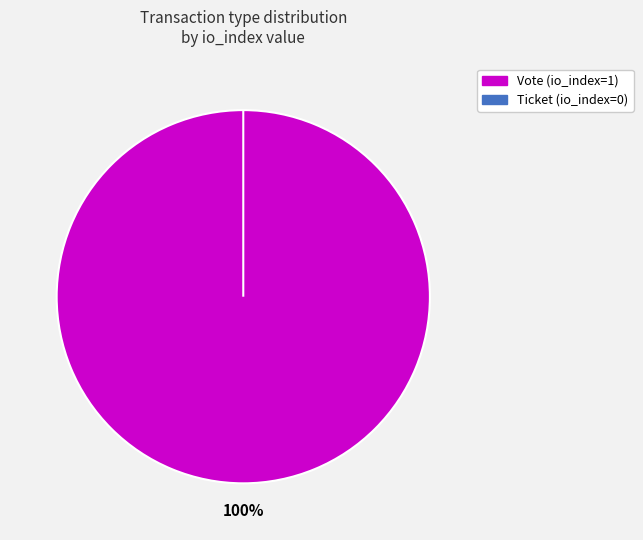

What is the change in value from Vote to Ticket?

-1